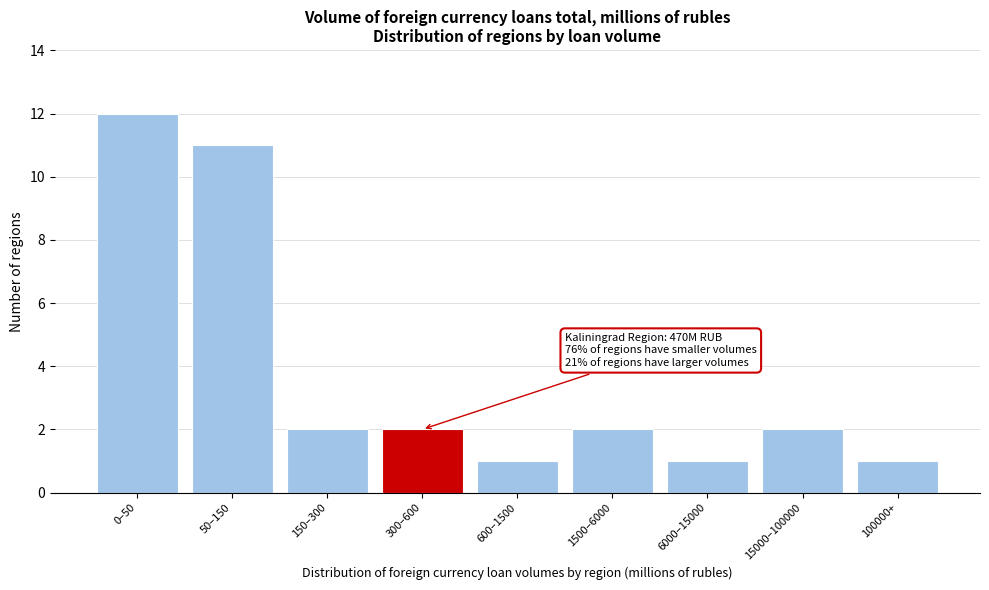

Reading right to left, transcribe all the data shown in this chart.

100000+=1	15000–100000=2	6000–15000=1	1500–6000=2	600–1500=1	300–600=2	150–300=2	50–150=11	0–50=12